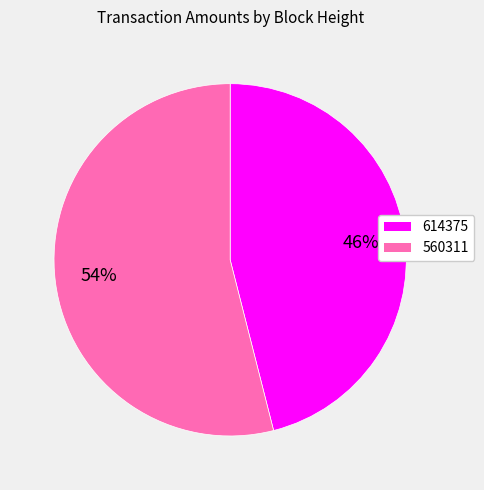

Rank the categories by value from lowest to highest.

614375, 560311